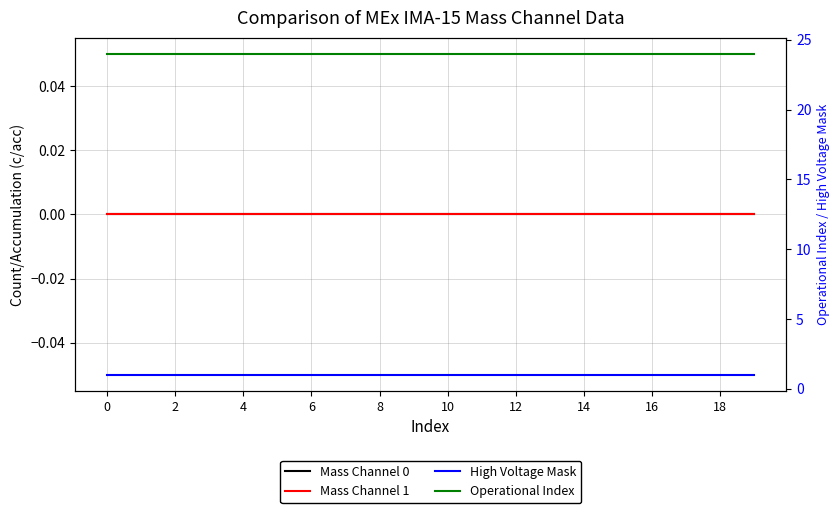

Rank the series by their maximum value, from highest to lowest.

Operational Index, High Voltage Mask, Mass Channel 0, Mass Channel 1